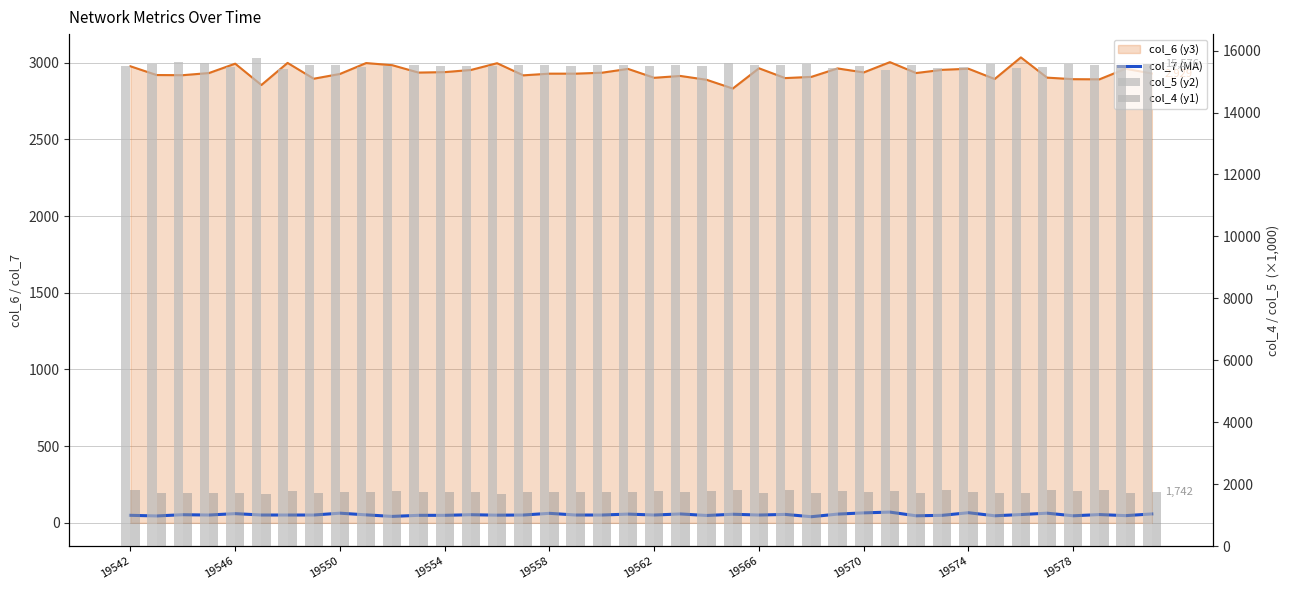

What is the sum of the col_7 (MA) values at 17 and 38?

98